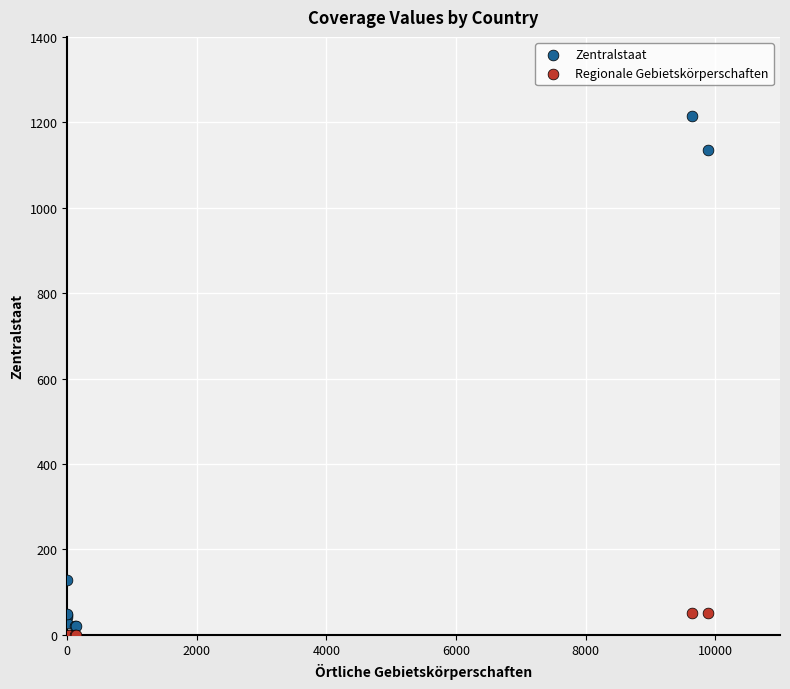

Which series has the widest spread of Y values?

Zentralstaat